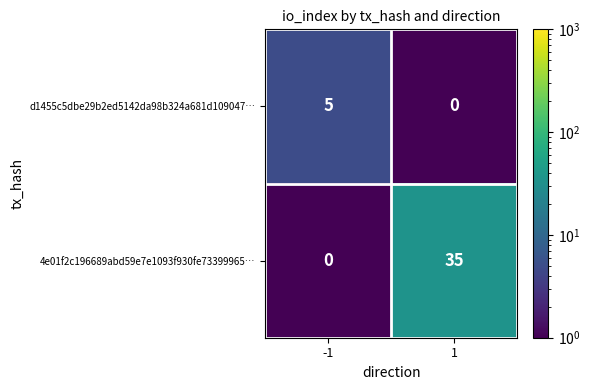

Which series has the largest range (max minus min)?

4e01f2c196689abd59e7e1093f930fe73399965…